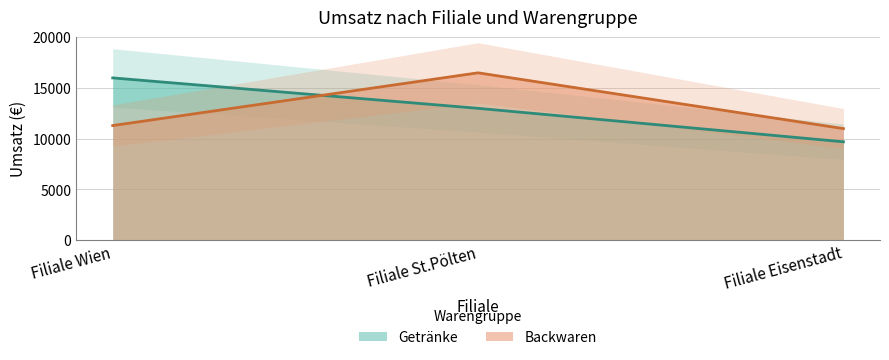

At which label is Getränke closest to 12850?

Filiale St.Pölten